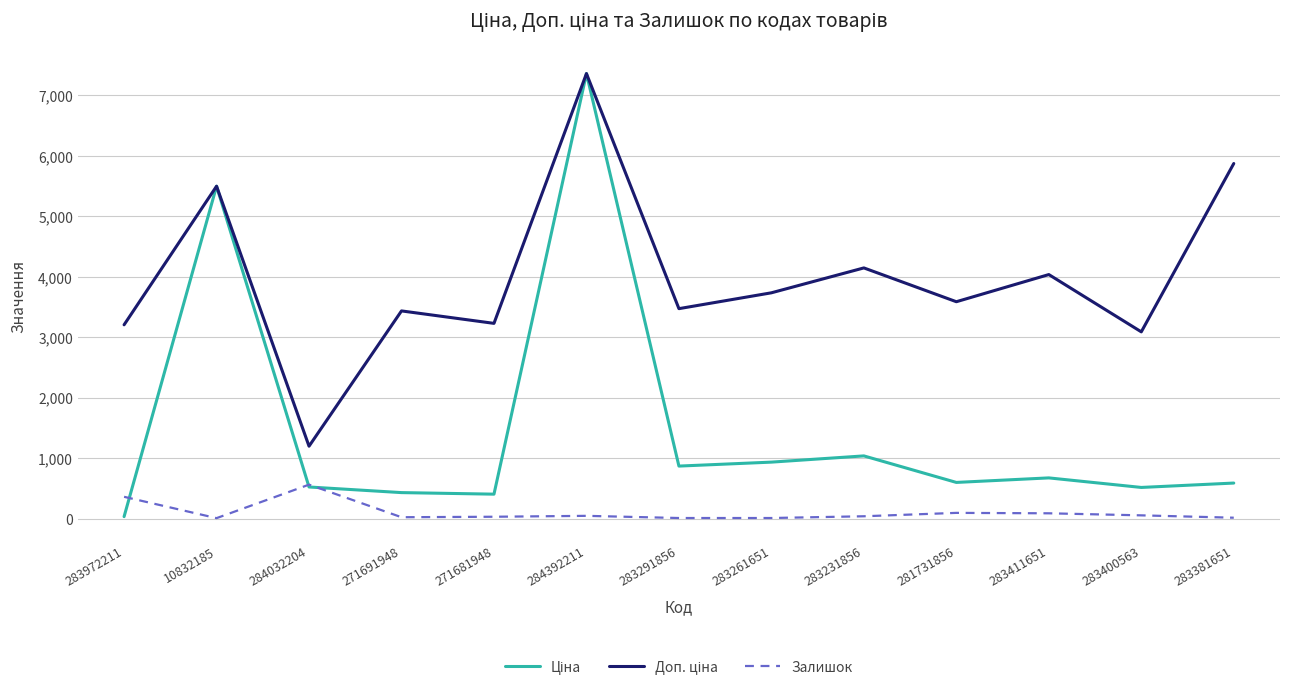

True or false: Залишок has a value of 38.0 at 283231856.

True